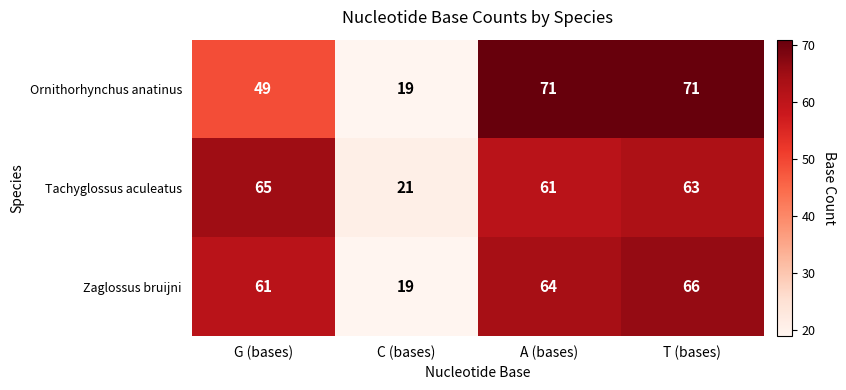

At which category does the chart reach its minimum across all series?

C (bases)